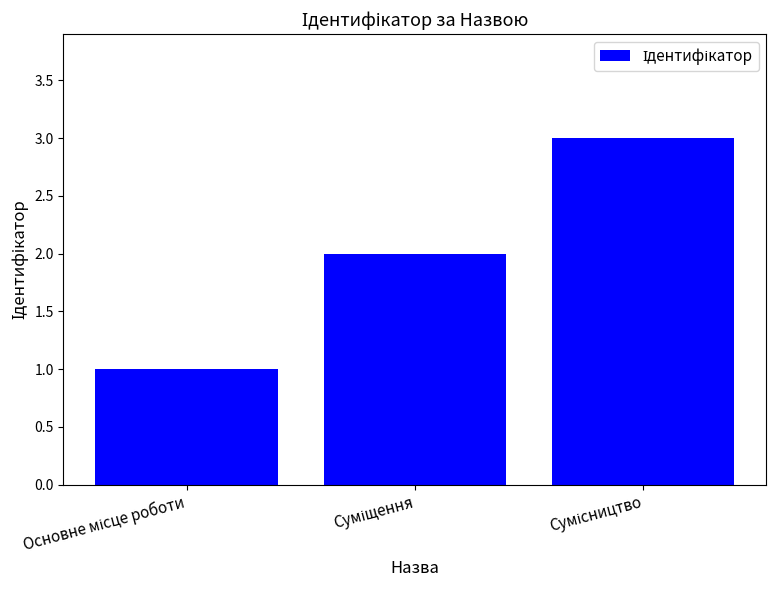

What is the sum of all values?

6